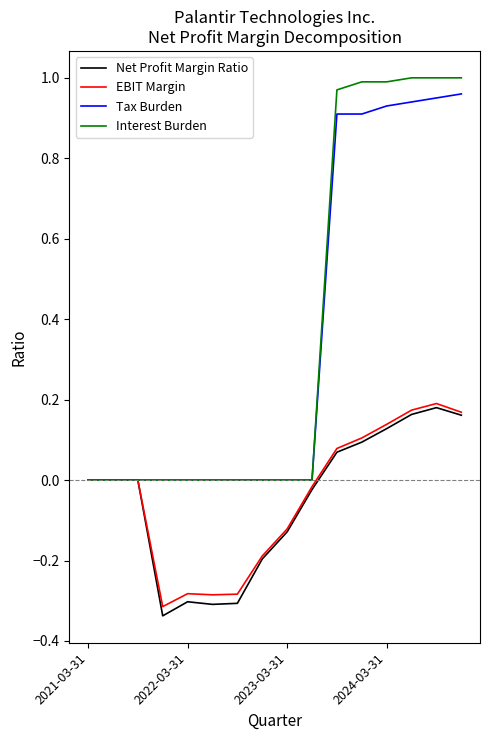

Which series has the largest range (max minus min)?

Interest Burden